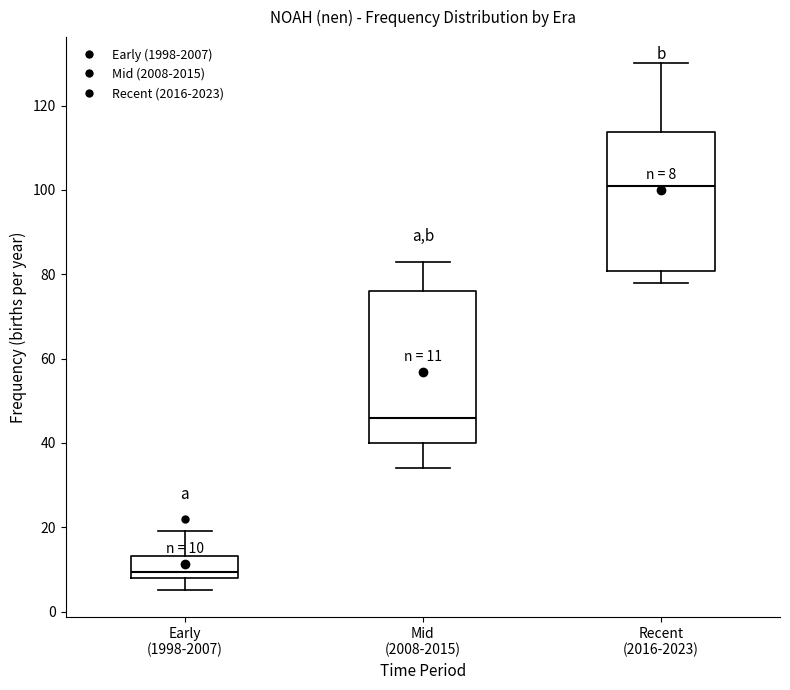

Which box is the tallest, from its lower edge to its upper edge?

Mid (2008-2015)